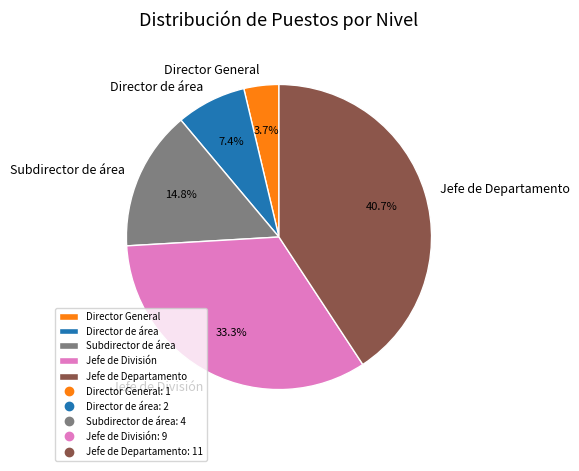

Does any single category account for the majority?

No